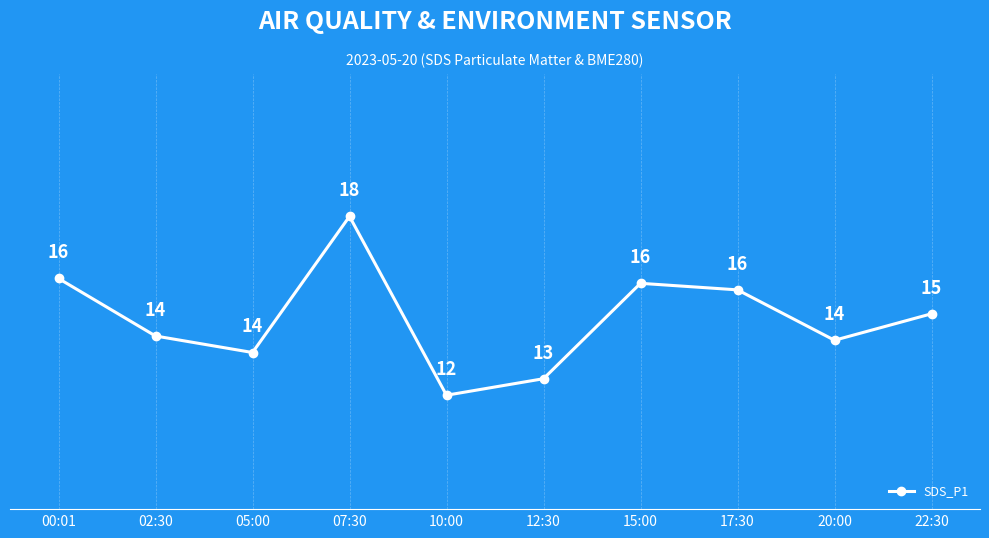

Is it true that the value at 07:30 is 10.5?

False